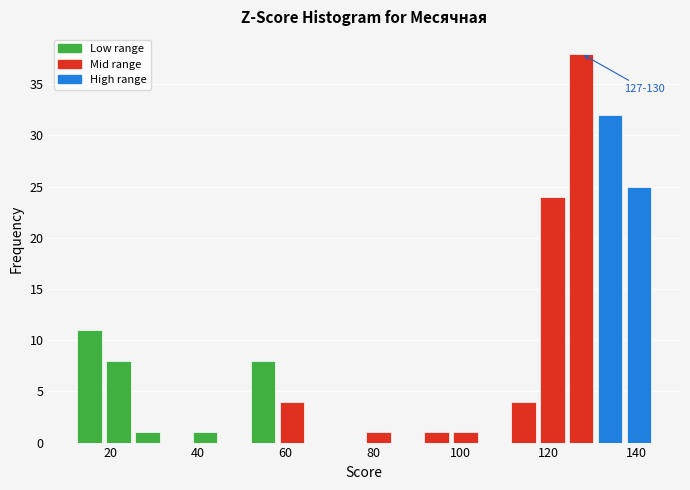

Around what value on the x-axis is the tallest bar? Give the approximate position of its centre, as read against the axis.

128